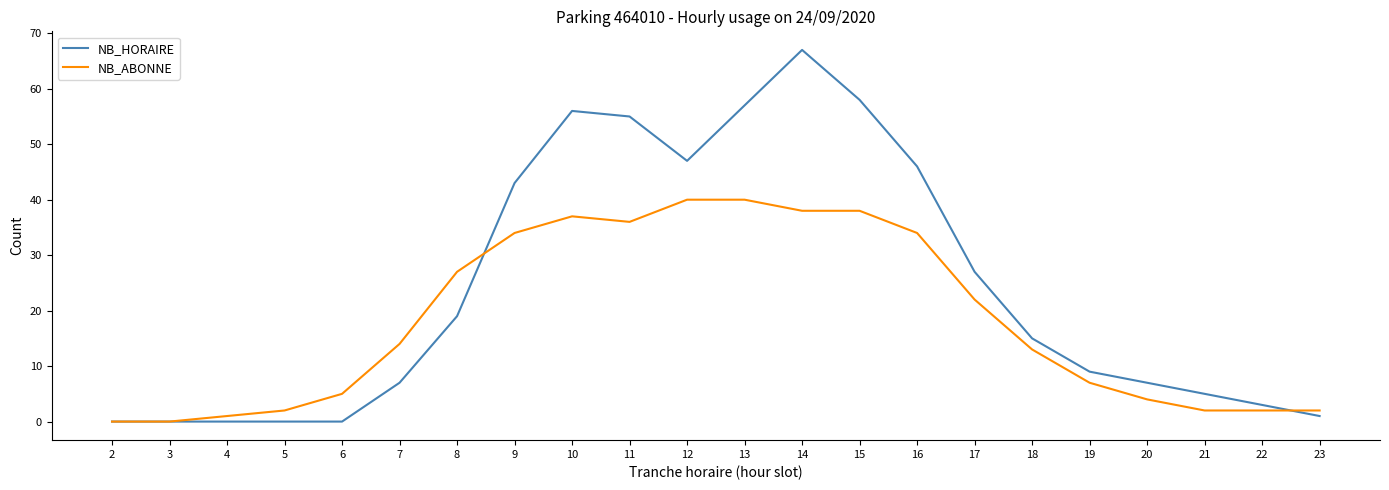

Rank the series by their average value, from lowest to highest.

NB_ABONNE, NB_HORAIRE